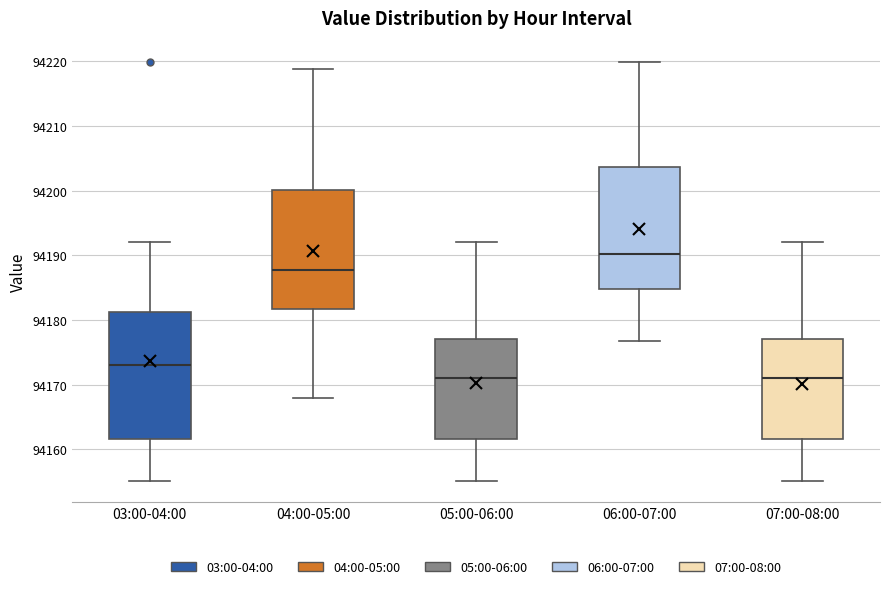

Reading left to right, transcribe this box plot: for each box, give where its median line is, the range the box spans, and where its two whiskers end, as read against the y-axis. The values are not printed on the chart, so give them approximately, as read against the axis.

03:00-04:00: median 94173, box 94162 to 94181, whiskers 94155 to 94192
04:00-05:00: median 94188, box 94182 to 94200, whiskers 94168 to 94219
05:00-06:00: median 94171, box 94162 to 94177, whiskers 94155 to 94192
06:00-07:00: median 94190, box 94185 to 94204, whiskers 94177 to 94220
07:00-08:00: median 94171, box 94162 to 94177, whiskers 94155 to 94192